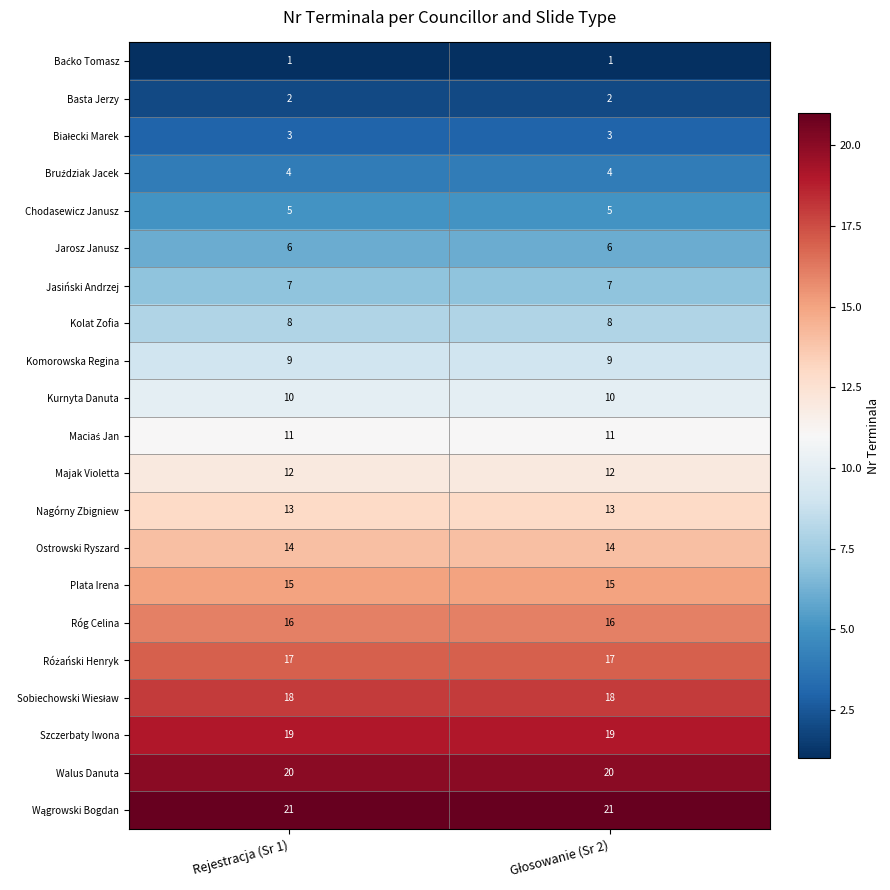

What is the average value of the Szczerbaty Iwona series?

19